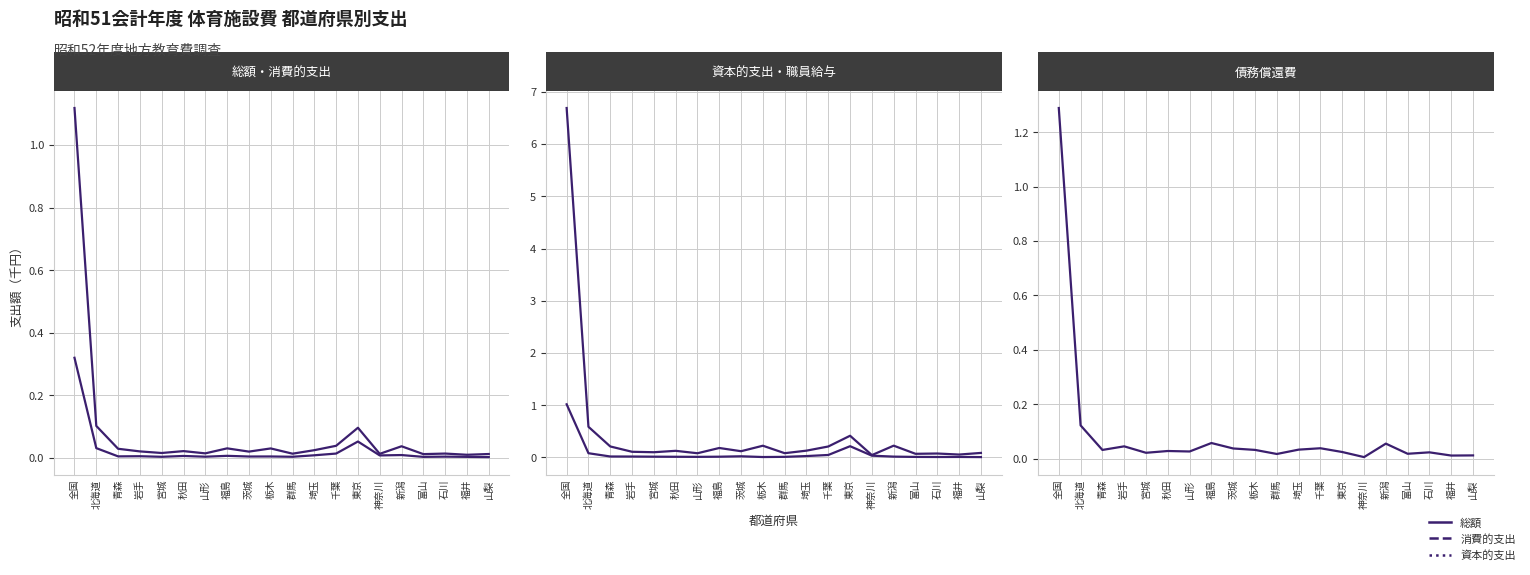

At which category is the sum across all series the highest?

全国